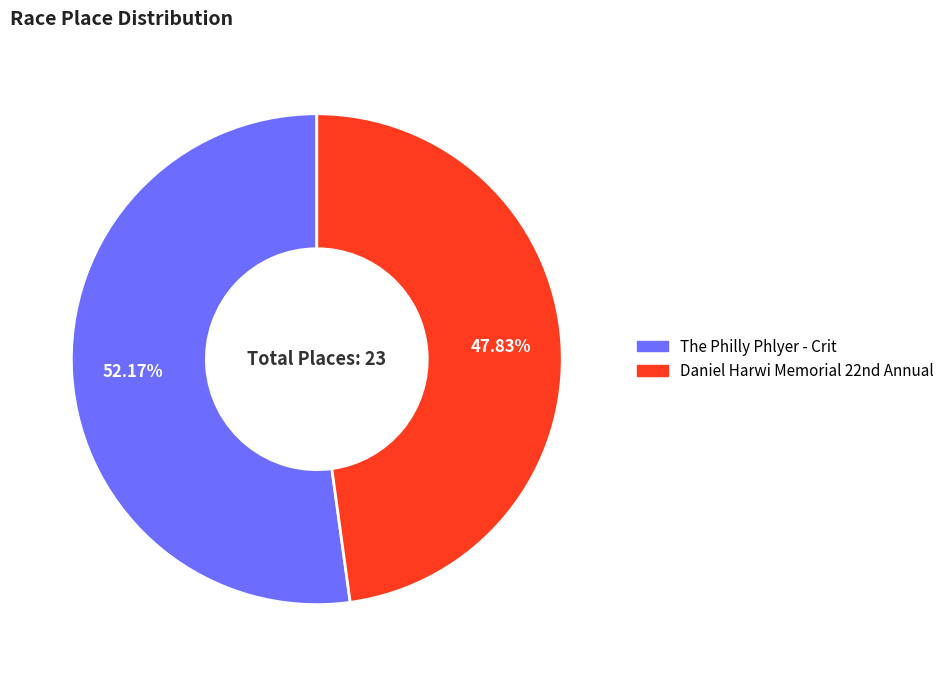

How many segments does this pie chart have?

2